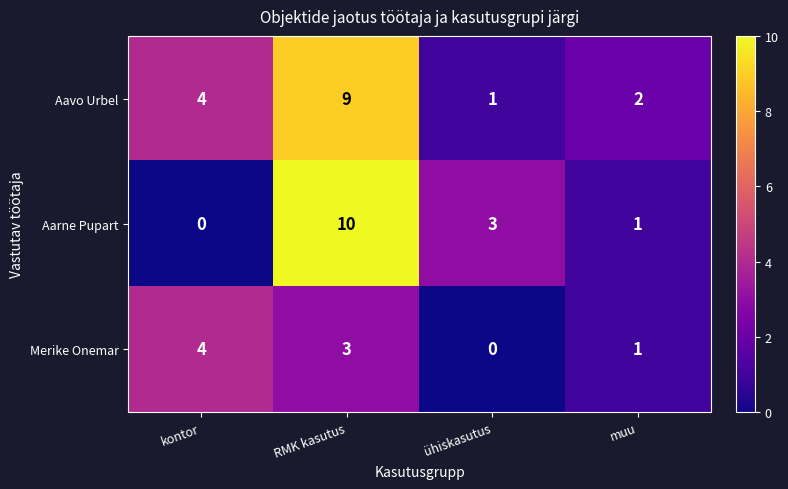

What is the difference between the maximum and minimum values in the Merike Onemar series?

4